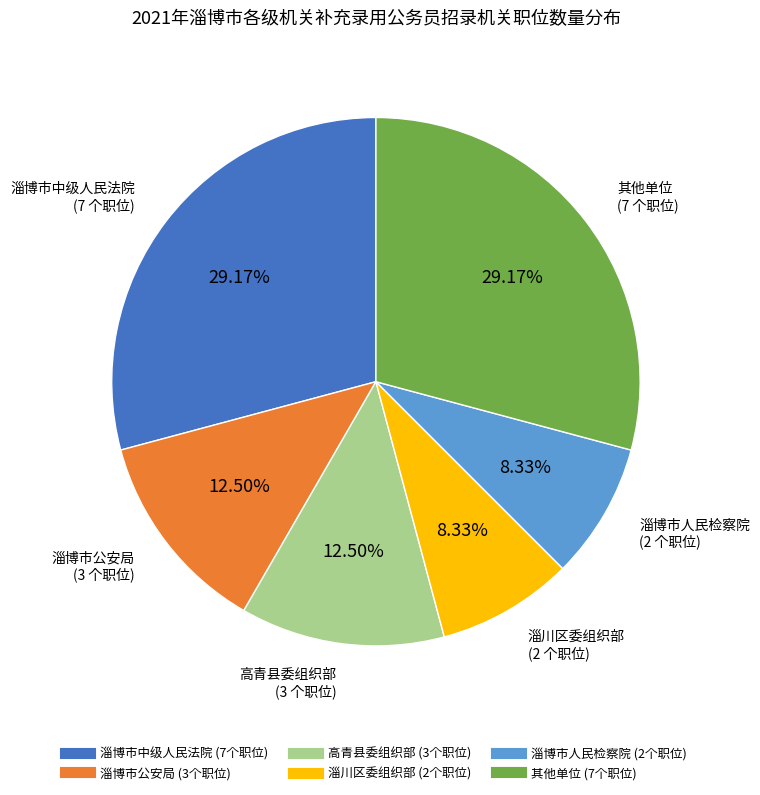

Is there a majority slice in this chart?

No